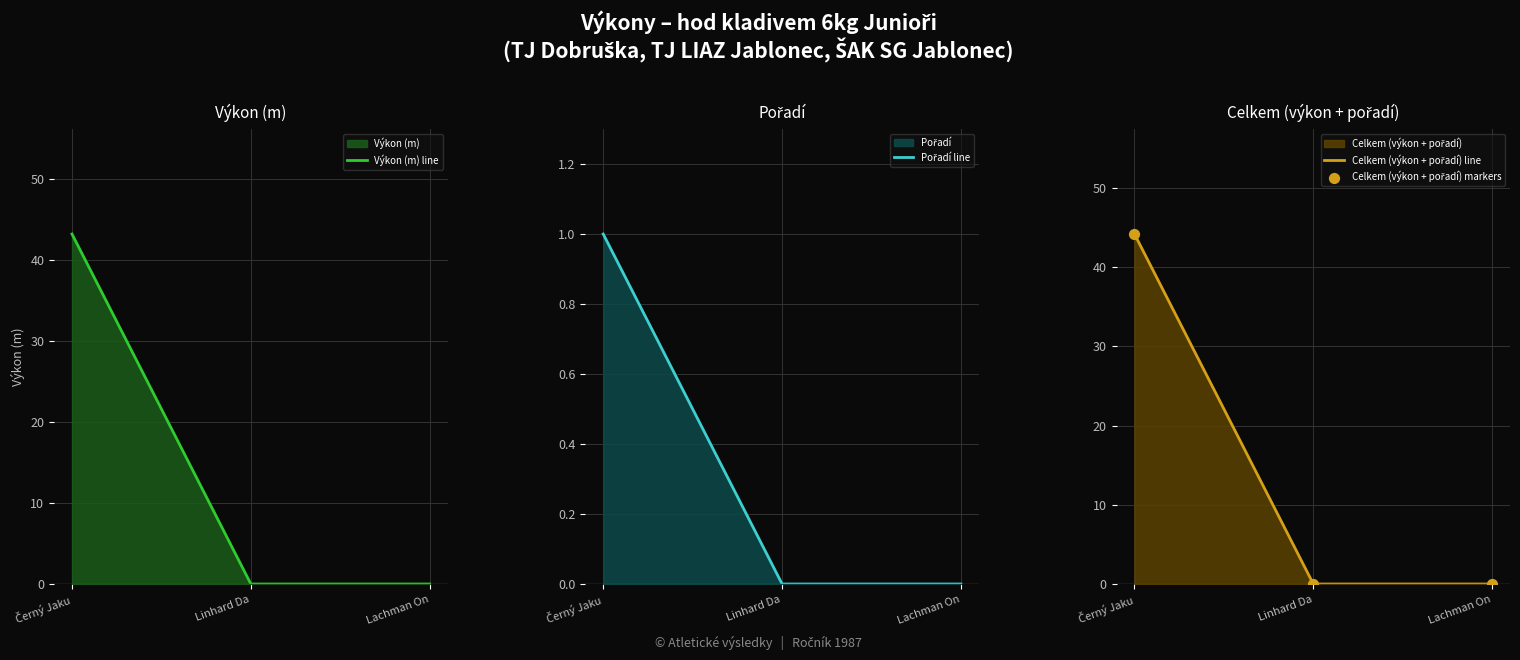

Which series has the largest total across all categories?

Celkem (výkon + pořadí) line